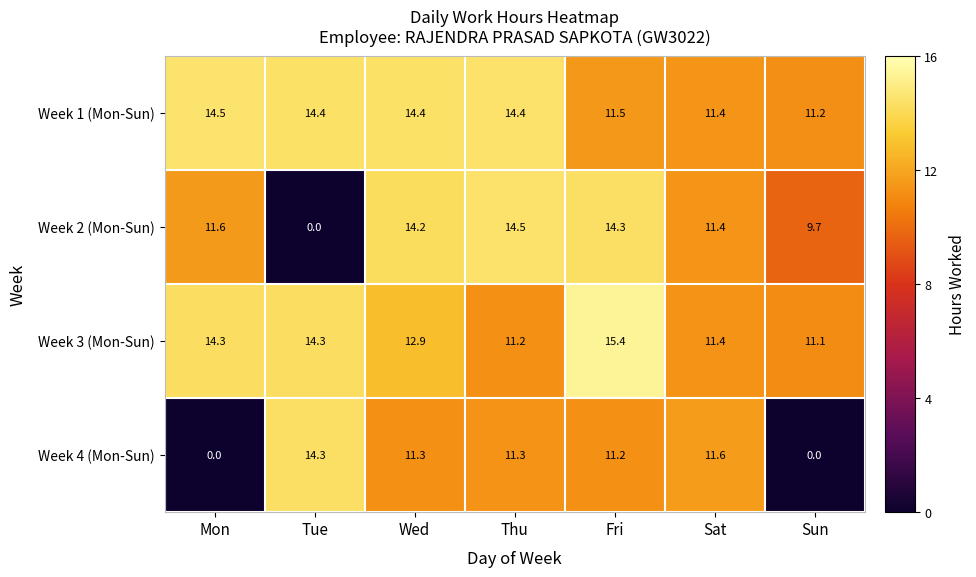

Which series changed the most between Mon and Sat?

Week 4 (Mon-Sun)